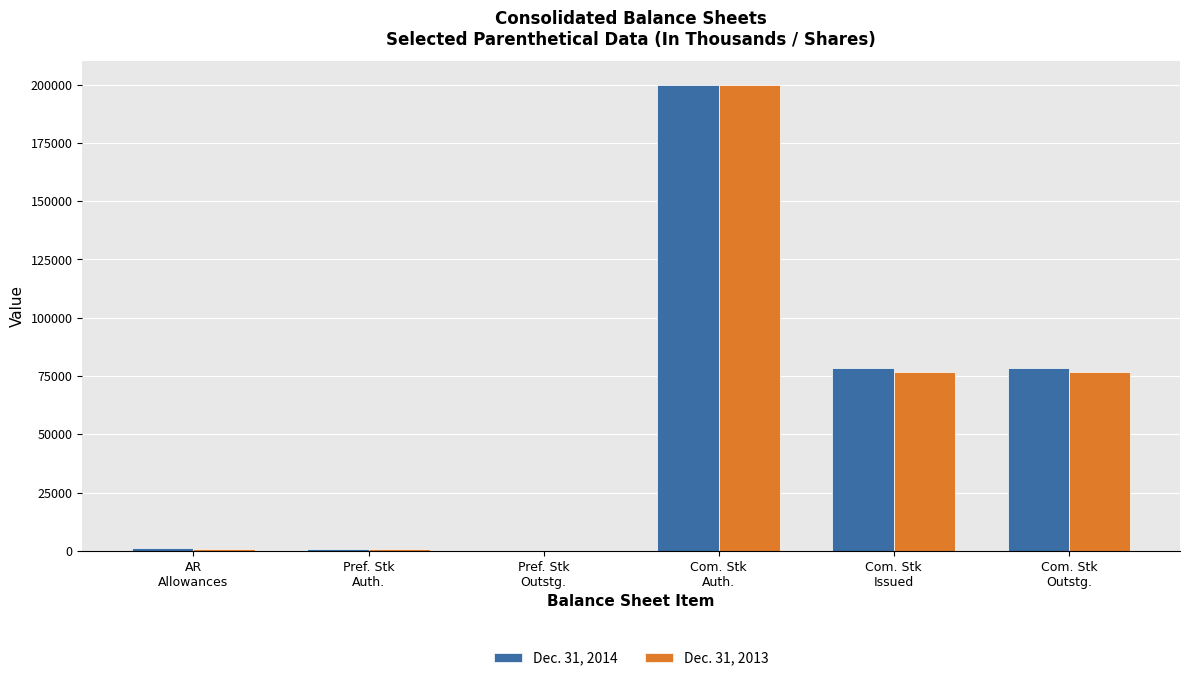

What is the greatest value displayed?

200000